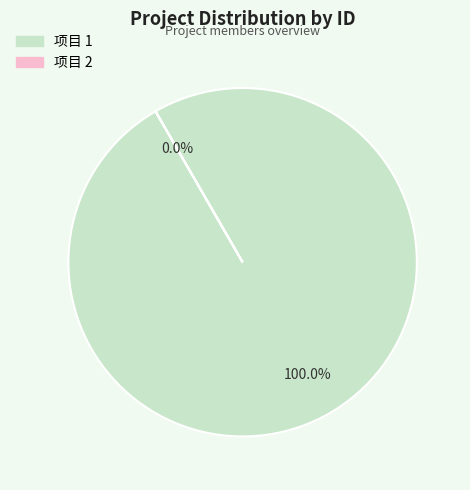

What is the change in value from 1 to 2?

-1859000